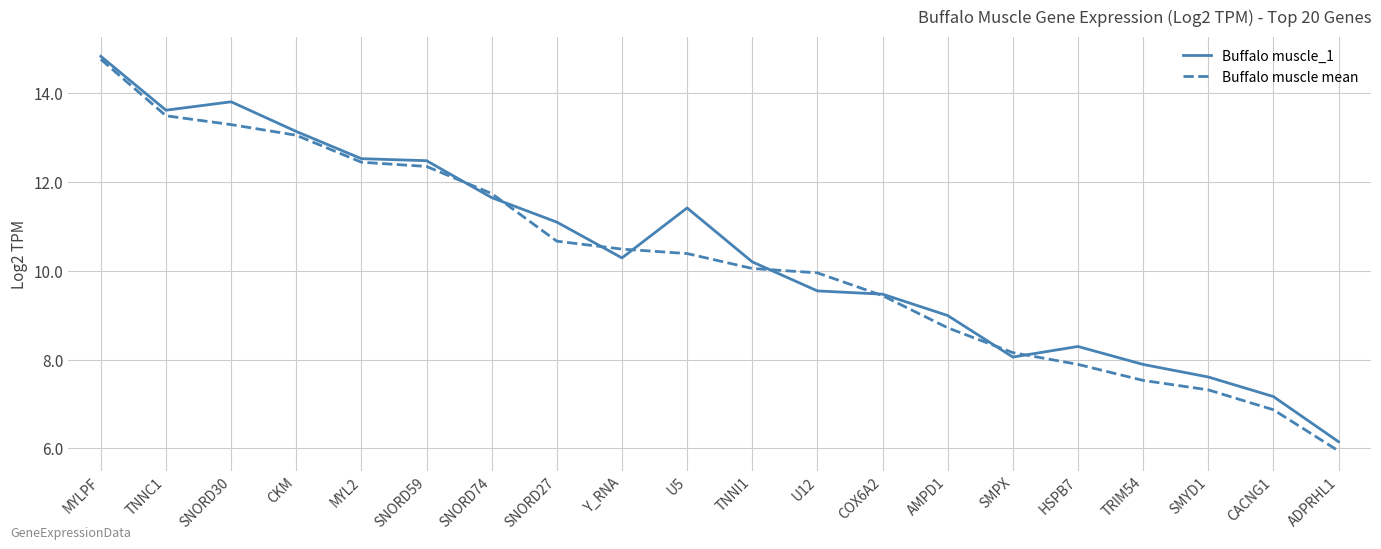

The Buffalo muscle_1 series shows 11.4 at U5. True or false?

True